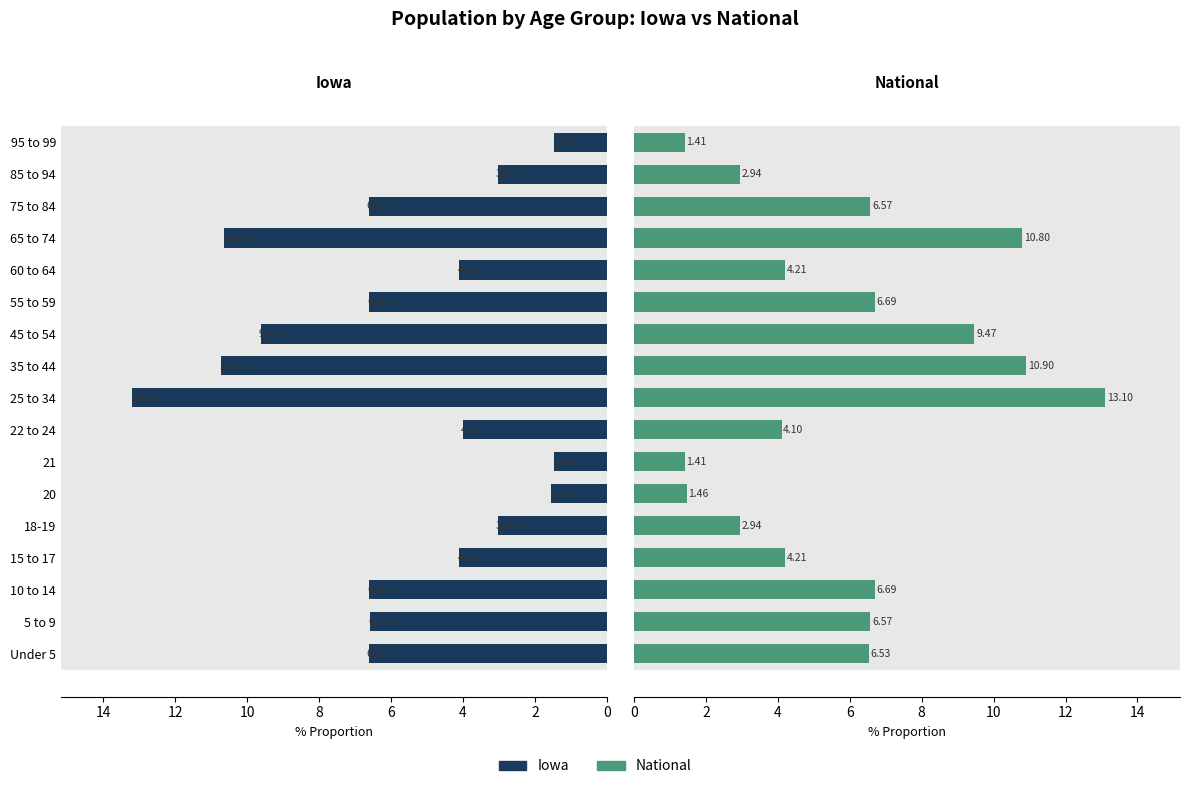

How many series are shown in this chart?

2